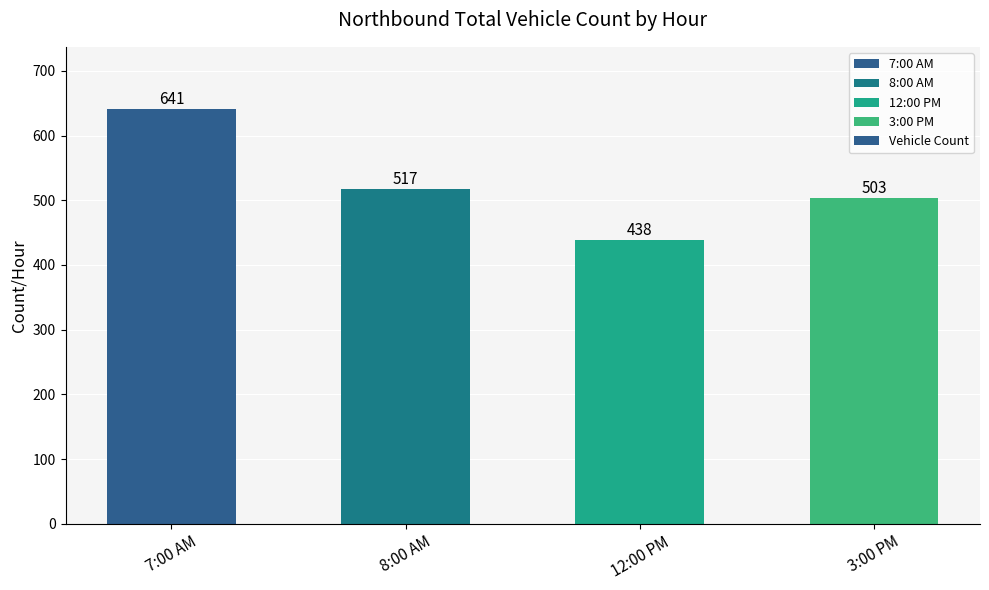

What is the sum of all values?

2099